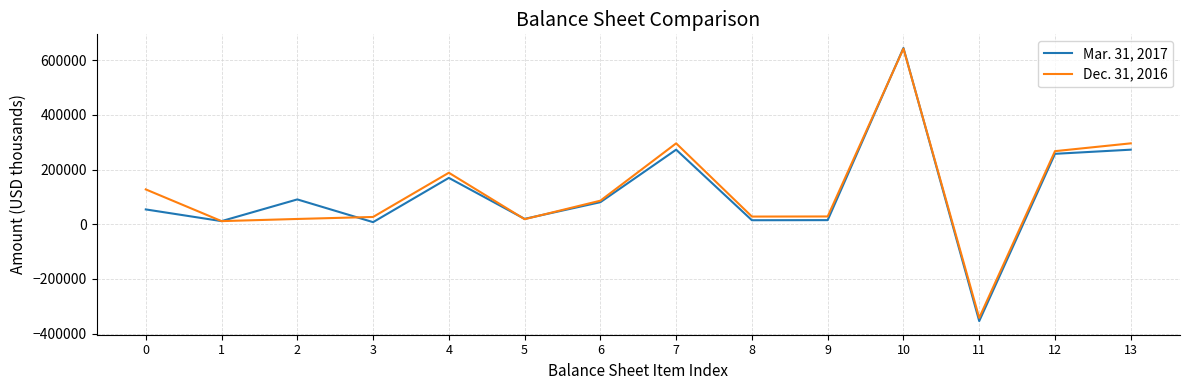

Which series changed the most between 0 and 4?

Mar. 31, 2017